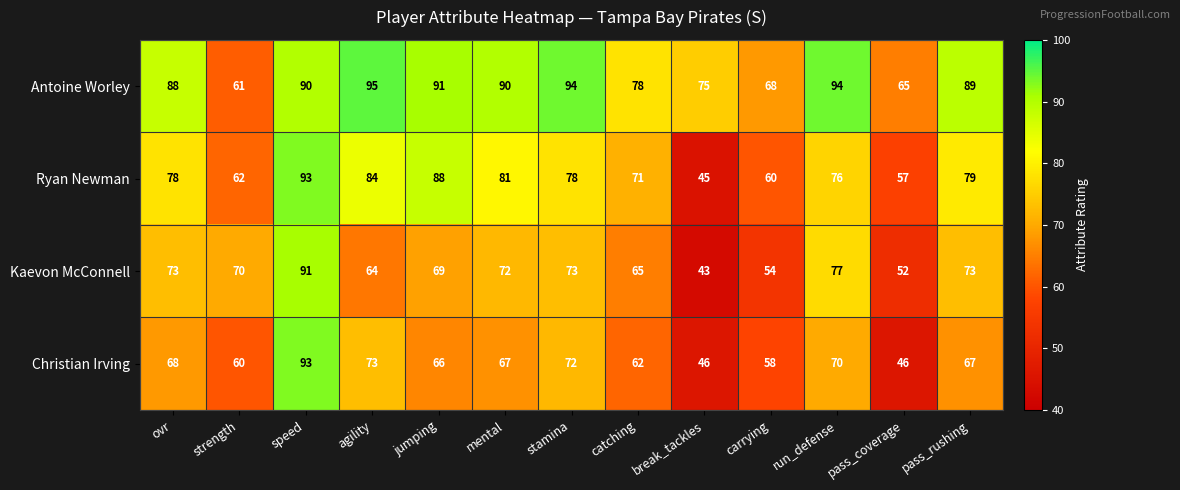

What is the approximate value of Ryan Newman at pass_coverage, to the nearest 5?

55